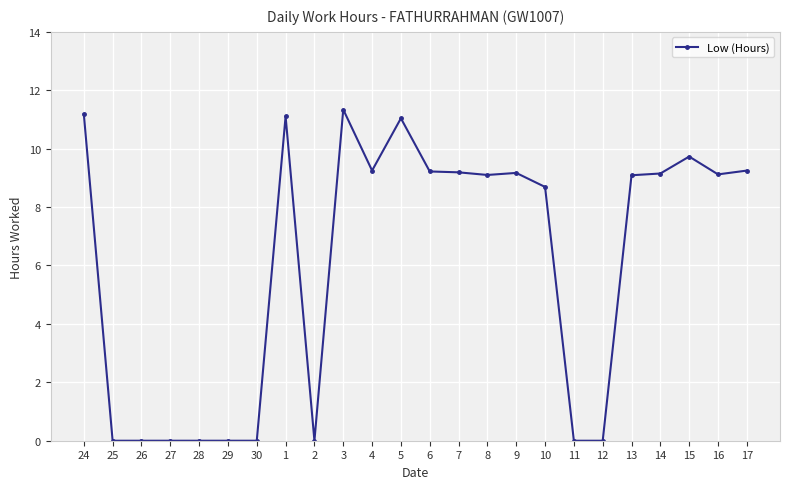

What is the change in value from 25 to 1?

+11.1